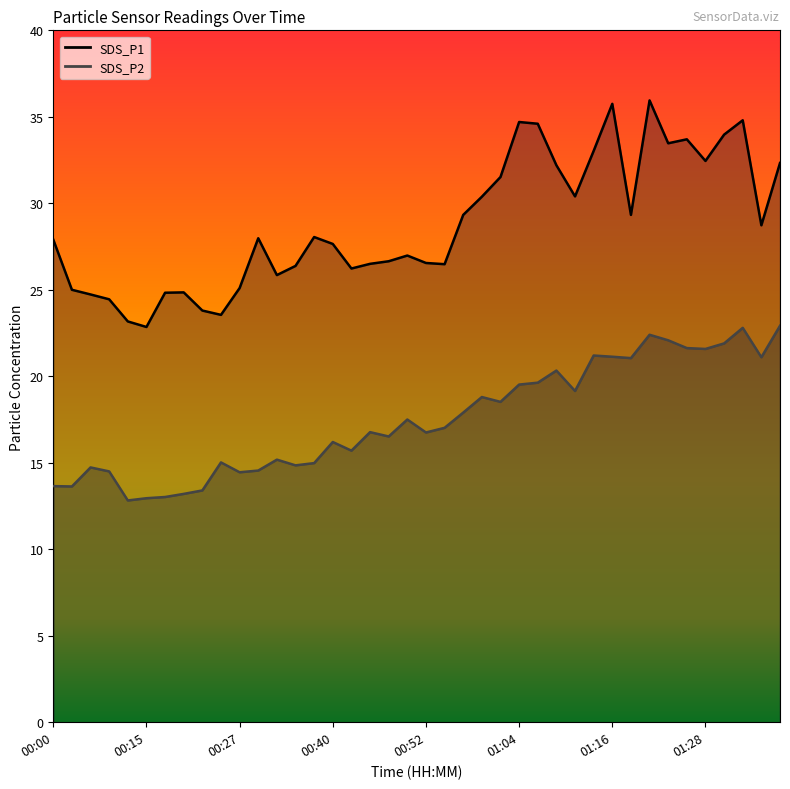

What are all the series names shown in the legend?

SDS_P1, SDS_P2